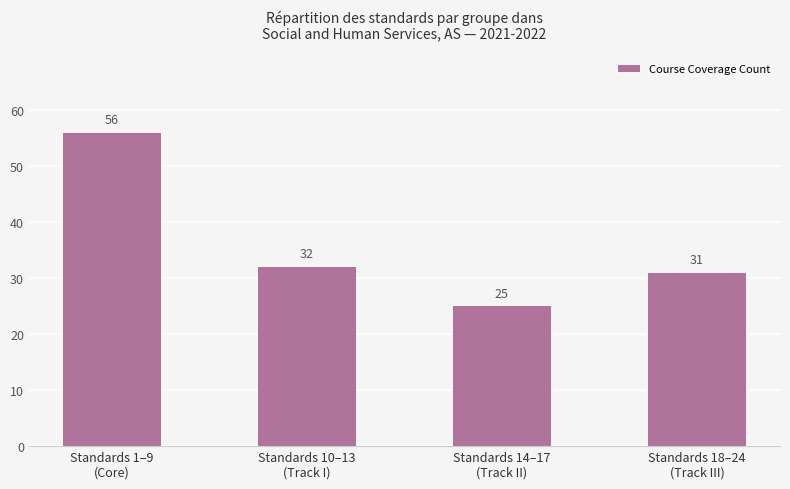

Read the value at Standards 1–9
(Core), to the nearest 5.

55